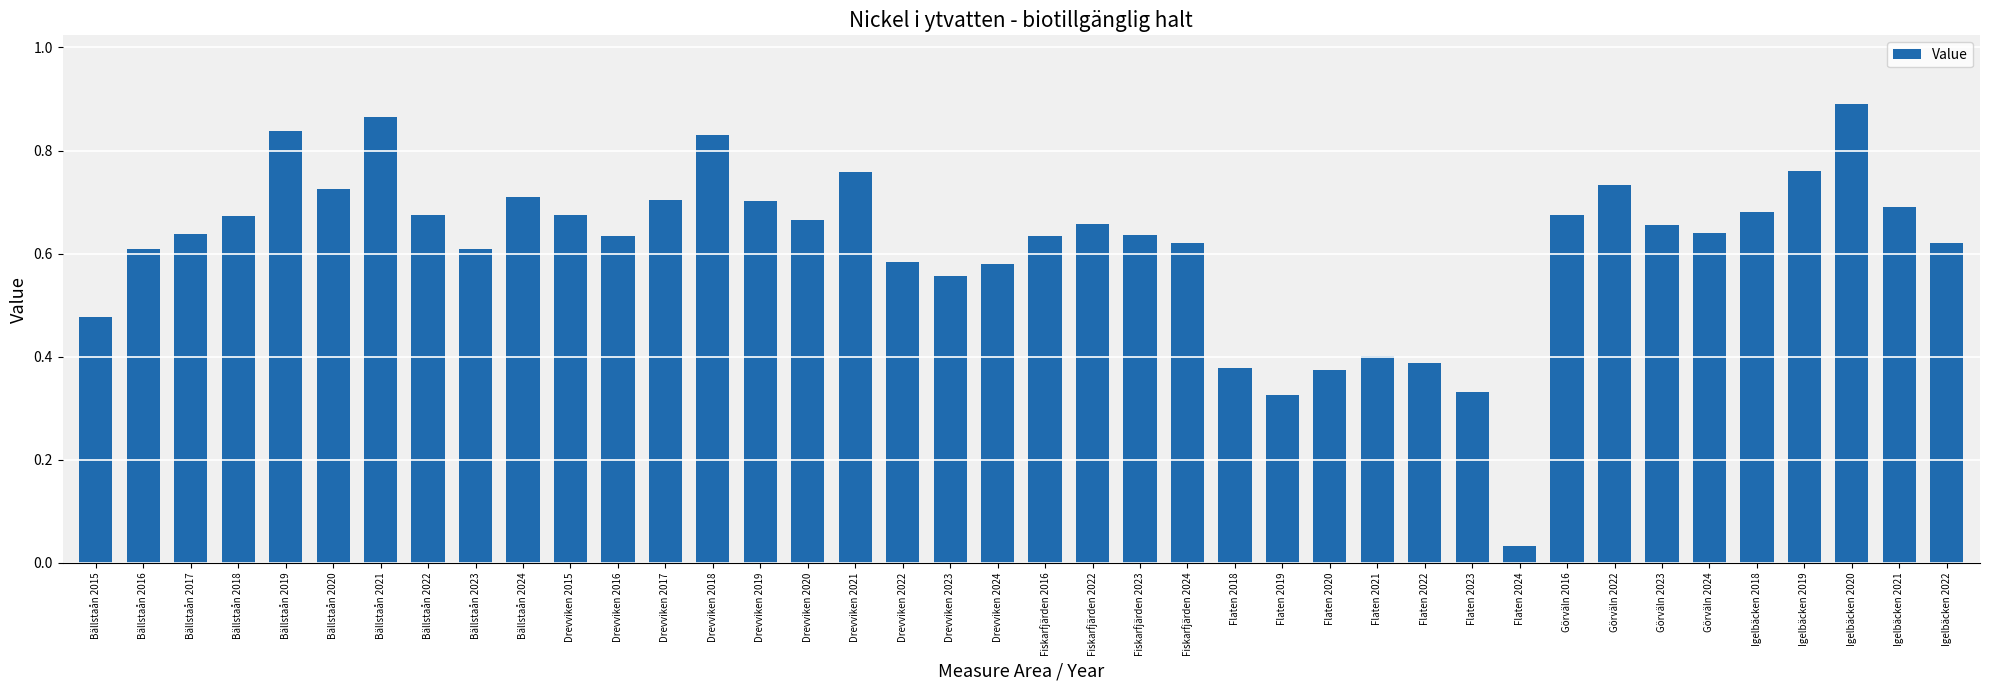

What is the label of the 39th bar from the right?

Bällstaån 2016